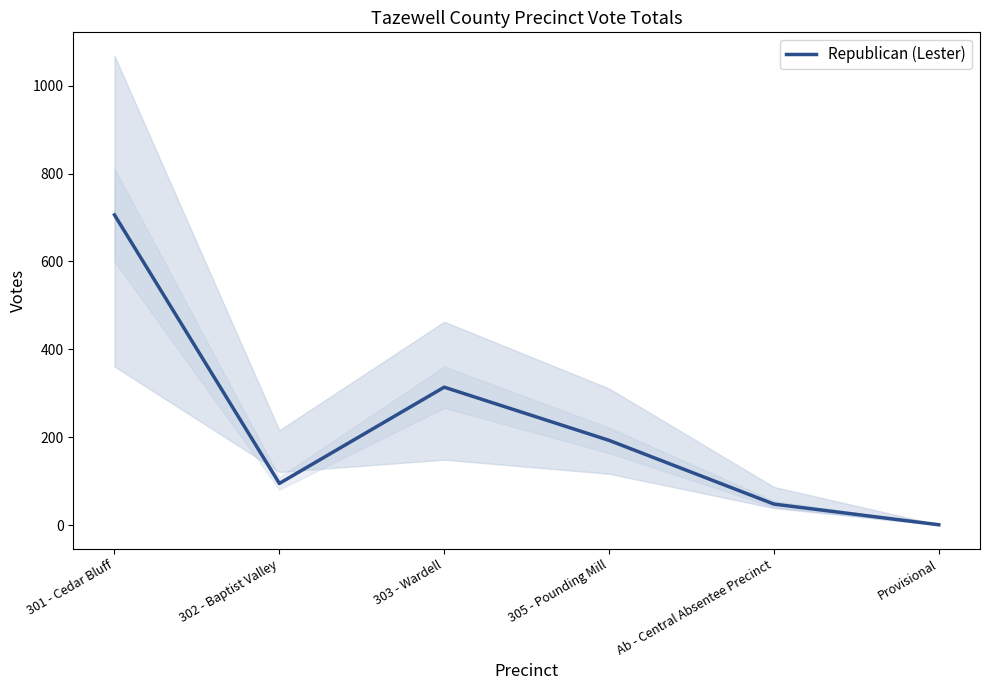

Count the number of categories in the chart.

6